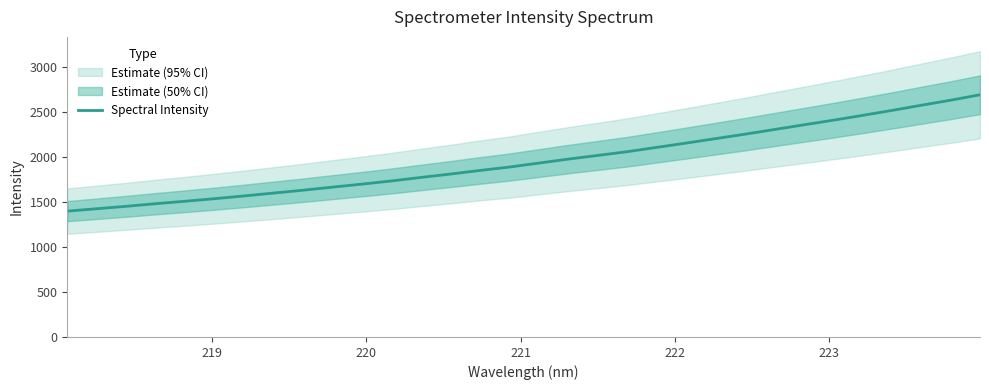

What is the minimum value for Spectral Intensity?

1396.0